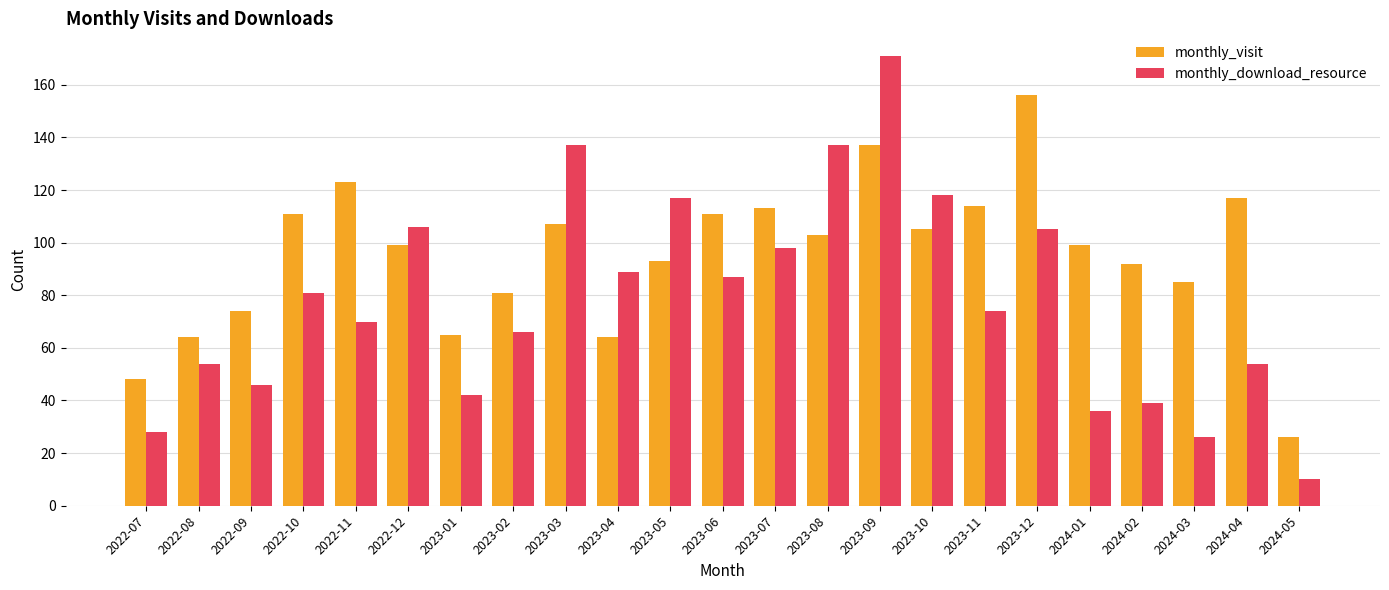

At which category is the sum across all series the highest?

2023-09